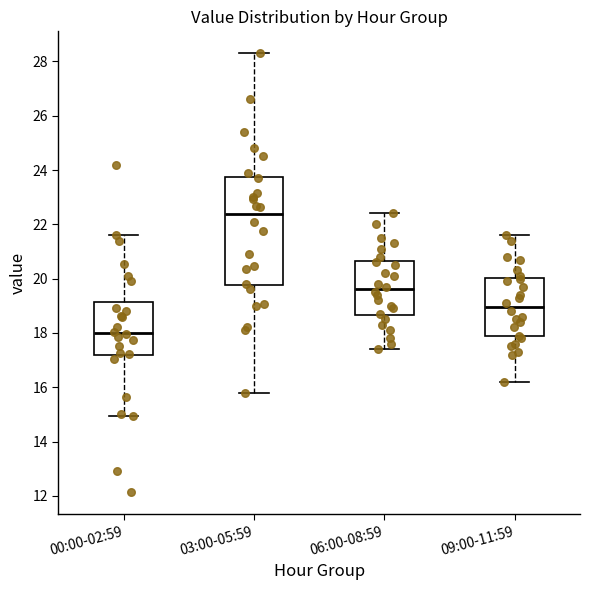

Reading left to right, transcribe this box plot: for each box, give where its median line is, the range the box spans, and where its two whiskers end, as read against the y-axis. The values are not printed on the chart, so give them approximately, as read against the axis.

00:00-02:59: median 18.0, box 17.2 to 19.2, whiskers 15.0 to 21.6
03:00-05:59: median 22.4, box 19.8 to 23.8, whiskers 15.8 to 28.4
06:00-08:59: median 19.6, box 18.6 to 20.6, whiskers 17.4 to 22.4
09:00-11:59: median 19.0, box 17.8 to 20.0, whiskers 16.2 to 21.6